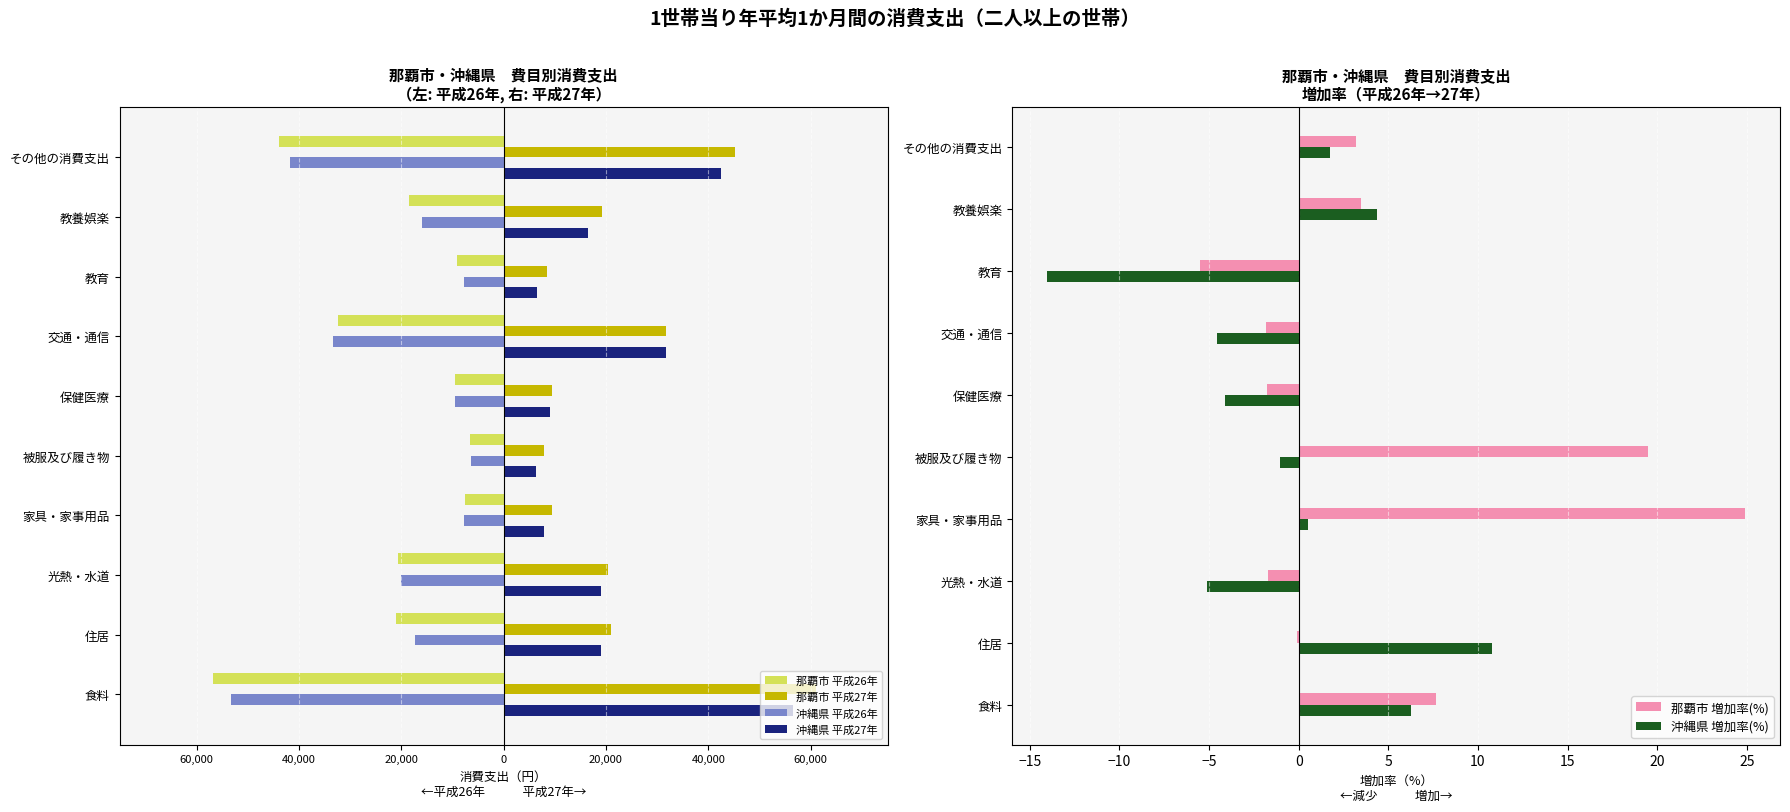

Which series has the largest total across all categories?

那覇市 平成27年